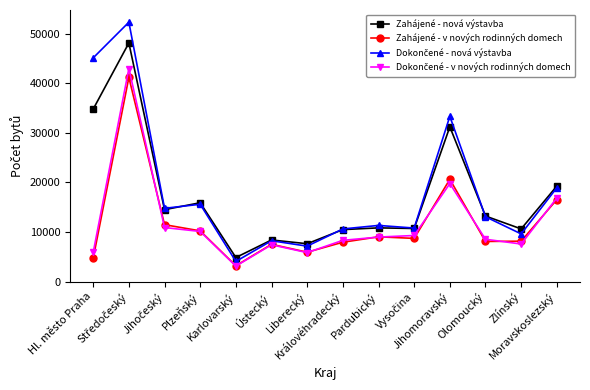

What position from the right is Plzeňský?

11